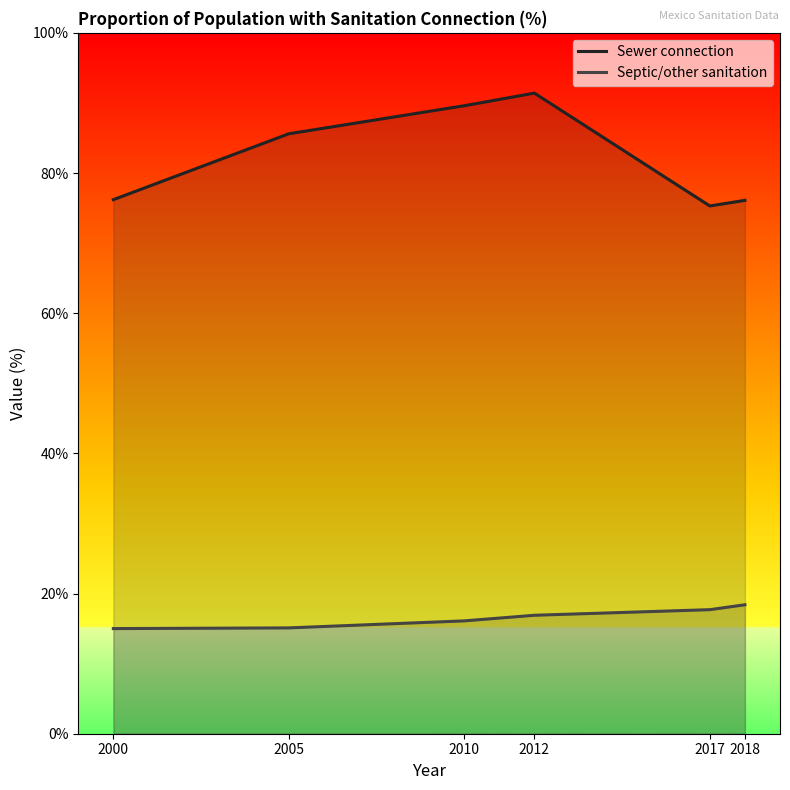

Which label corresponds to the largest value in the chart?

2012